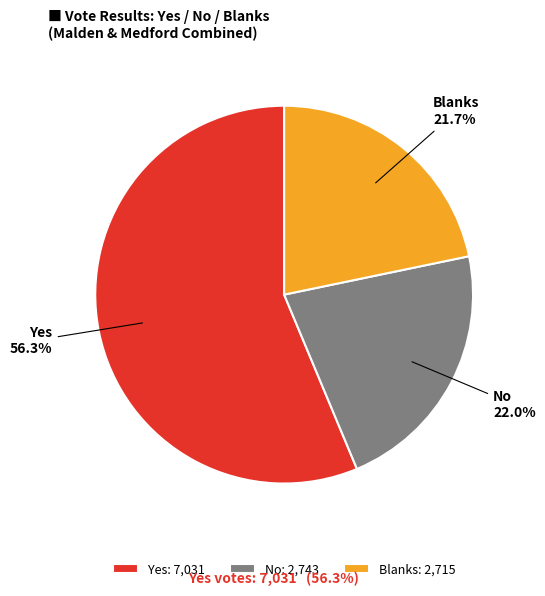

How many segments does this pie chart have?

3